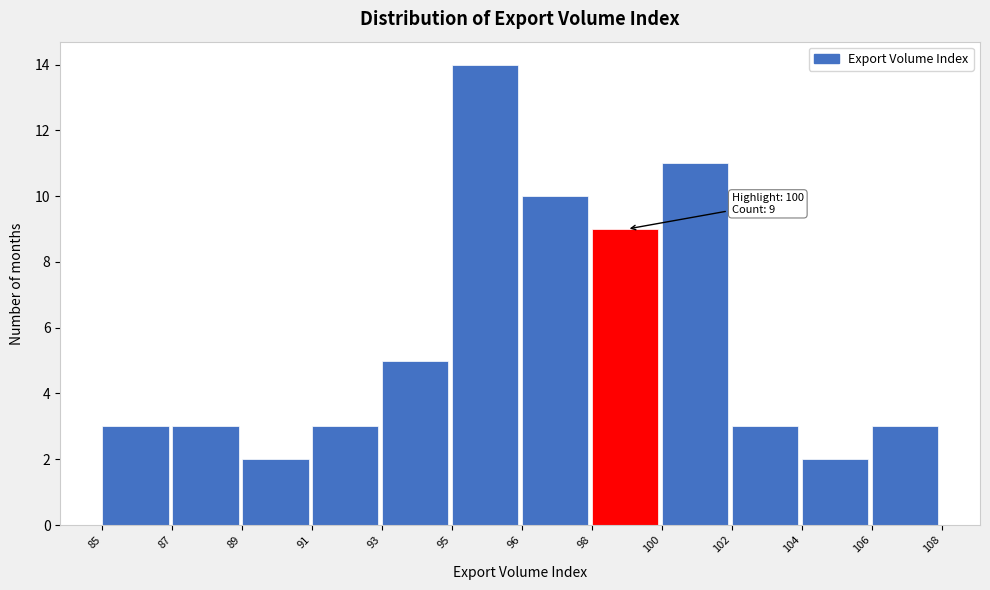

Reading left to right, extract all data points from this chart.

3	3	2	3	5	14	10	9	11	3	2	3